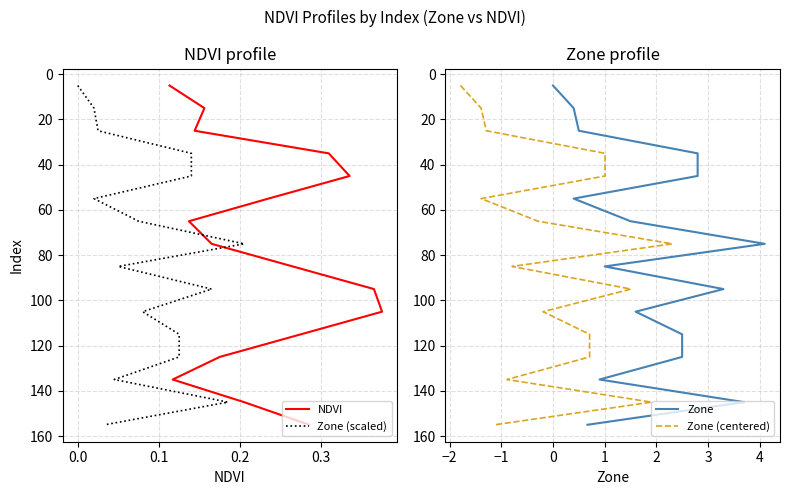

True or false: Zone (centered) and Zone (scaled) cross at least once.

False